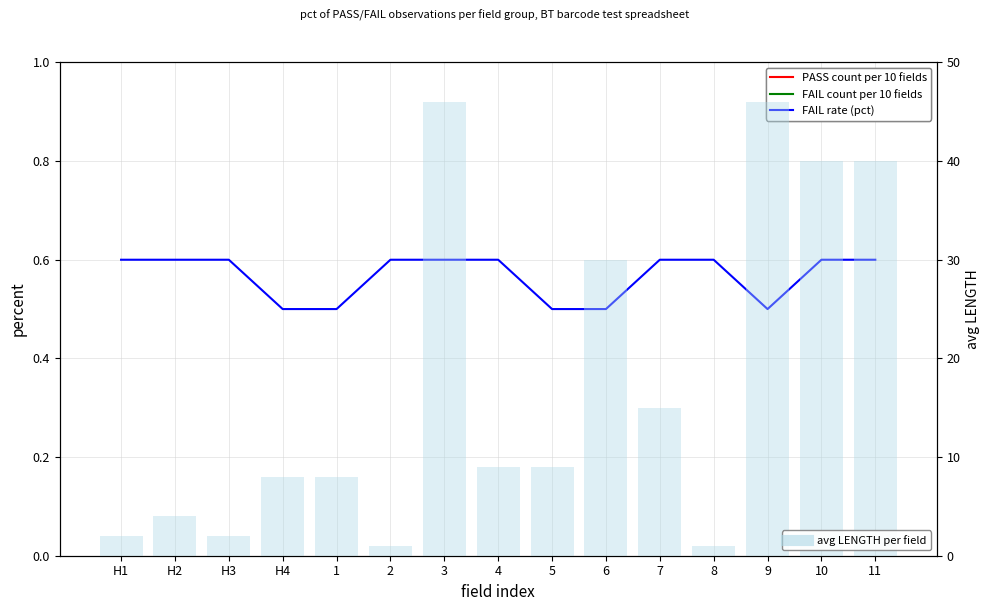

True or false: avg LENGTH per field has a value of 9.0 at 4.

True